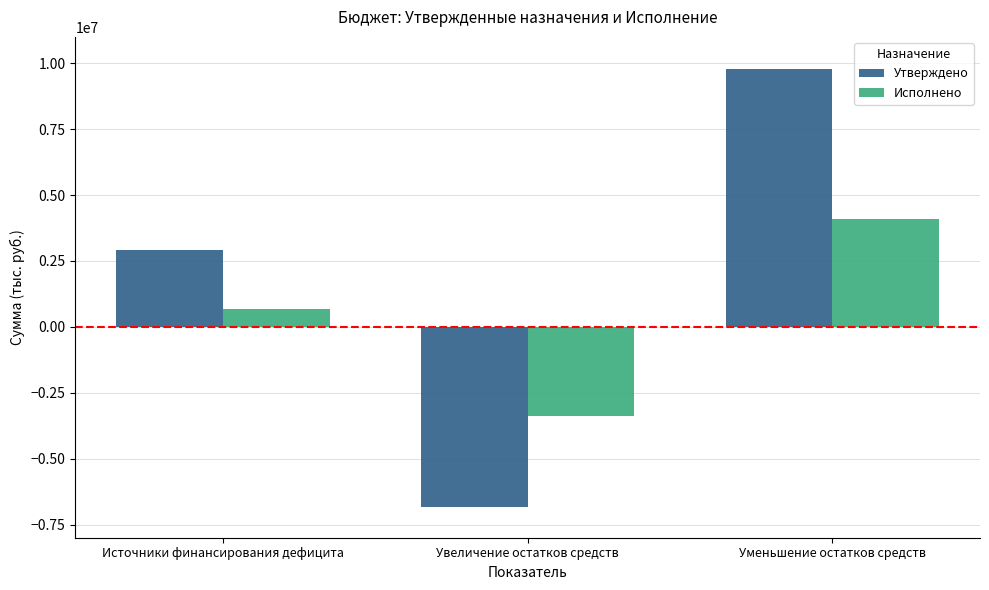

What is the sum of all Утверждено values?

5845624.2